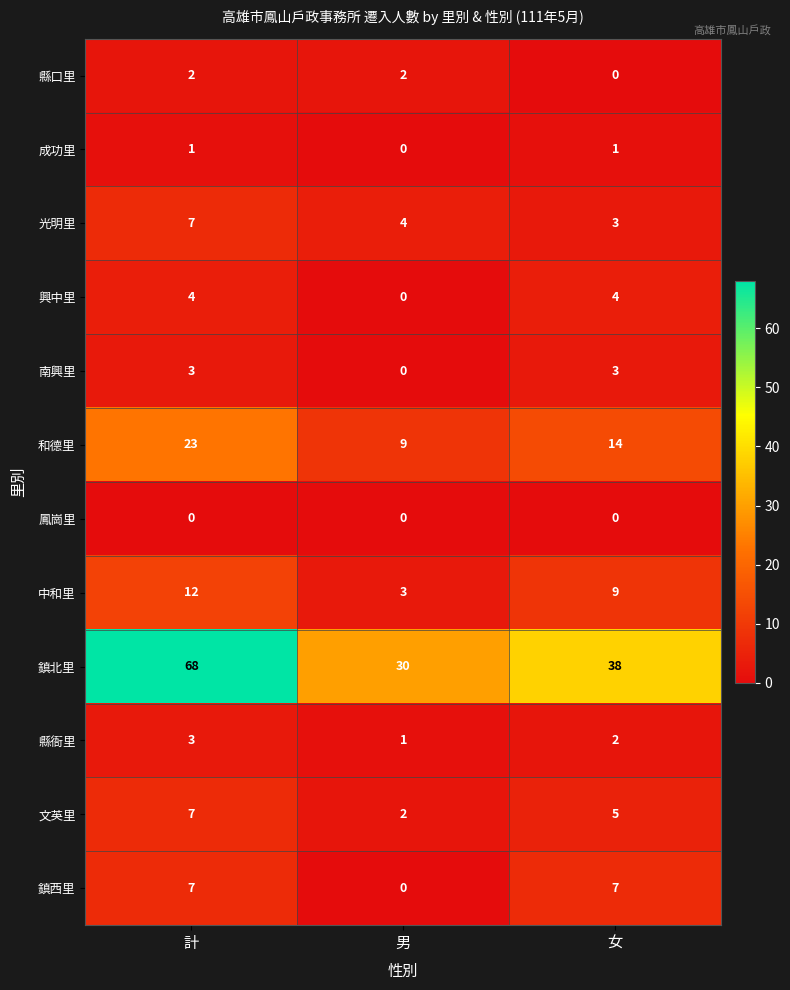

What is the minimum value for 光明里?

3